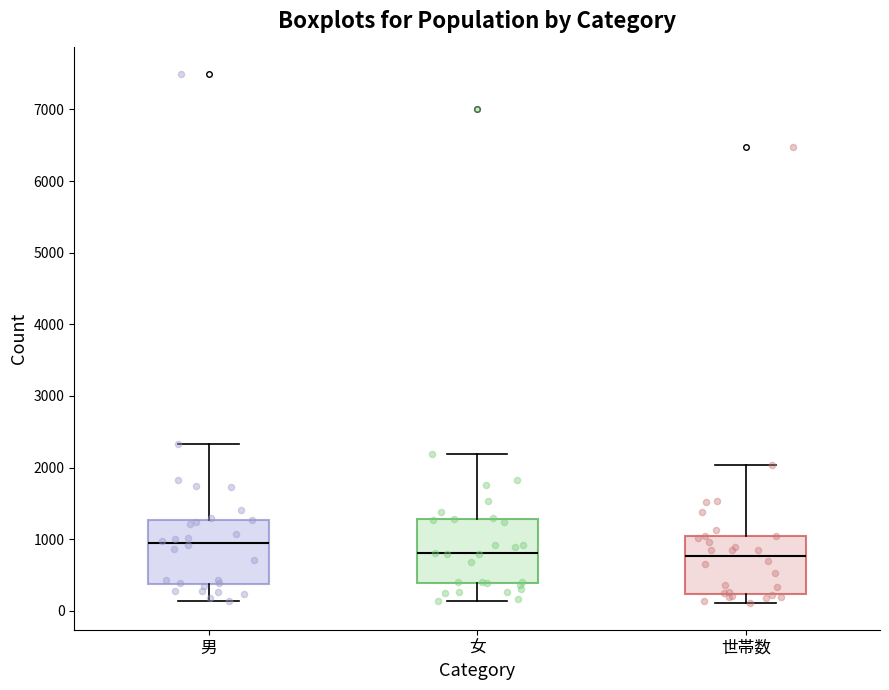

Reading left to right, transcribe this box plot: for each box, give where its median line is, the range the box spans, and where its two whiskers end, as read against the y-axis. The values are not printed on the chart, so give them approximately, as read against the axis.

男: median 900, box 400 to 1300, whiskers 100 to 2300
女: median 800, box 400 to 1300, whiskers 100 to 2200
世帯数: median 800, box 200 to 1000, whiskers 100 to 2000